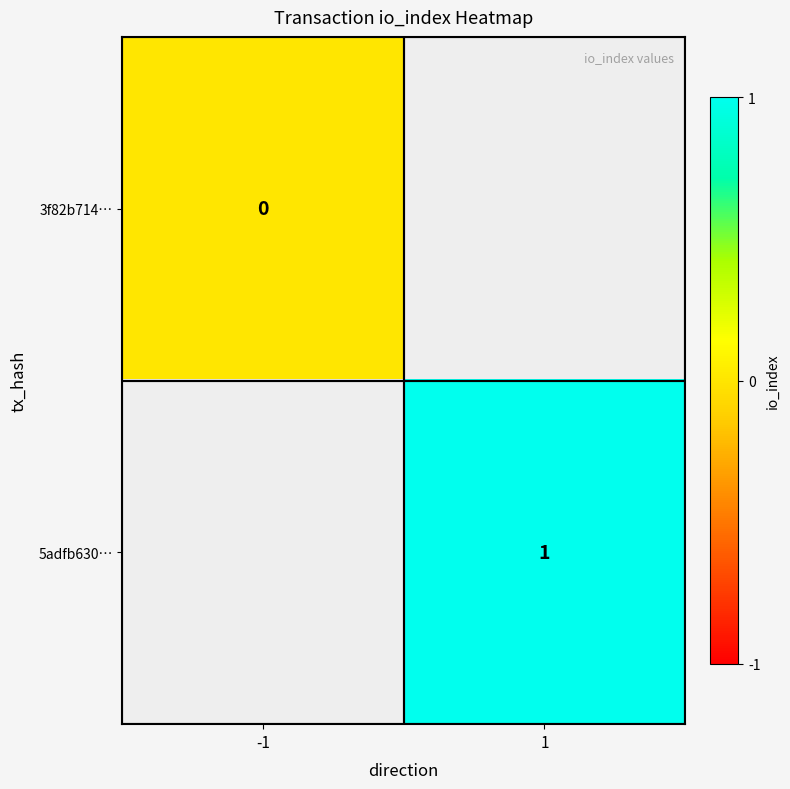

How many distinct data groups are displayed?

2